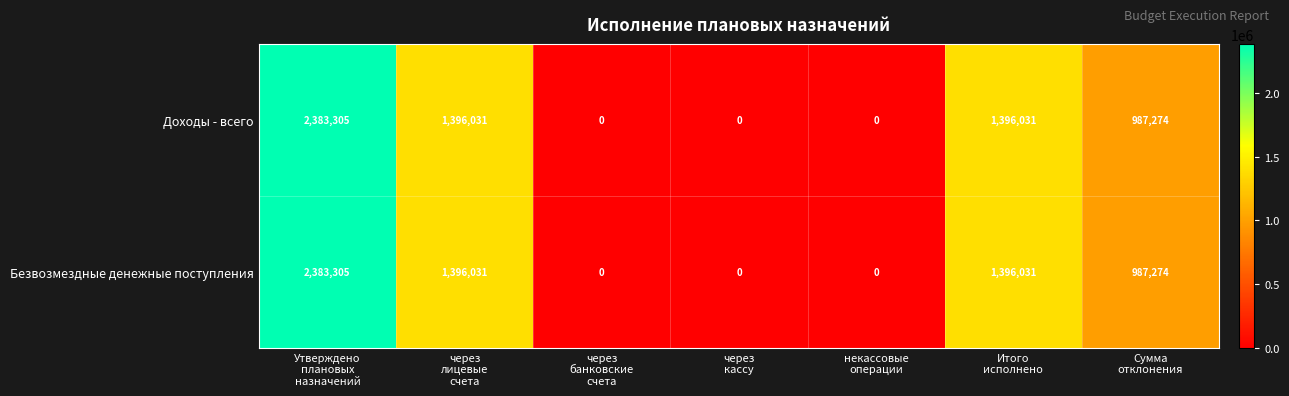

At how many categories does at least one series exceed 1119870?

3